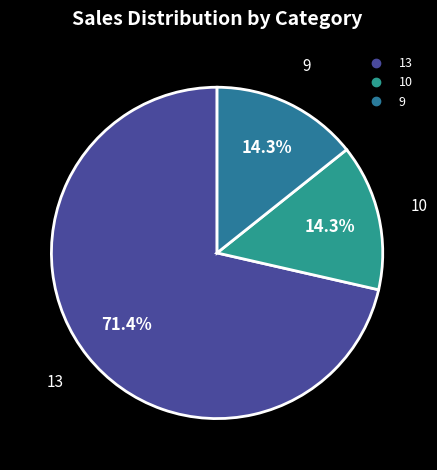

Is there a majority slice in this chart?

Yes